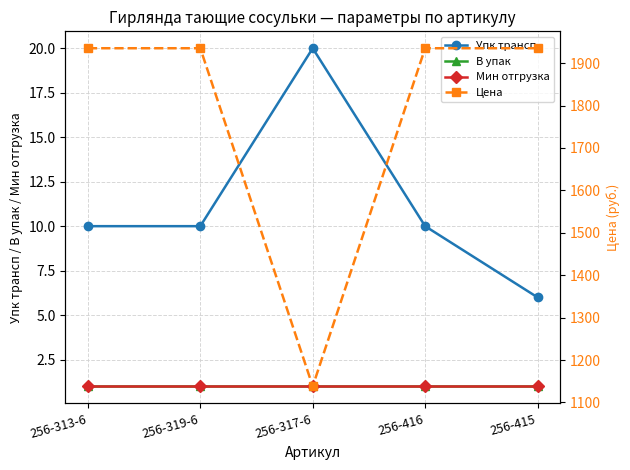

Reading right to left, list all the values displayed in this chart.

Упк трансп: 6.0	10.0	20.0	10.0	10.0
В упак: 1.0	1.0	1.0	1.0	1.0
Мин отгрузка: 1.0	1.0	1.0	1.0	1.0
Цена: 1935.1	1935.1	1138.1	1935.1	1935.1